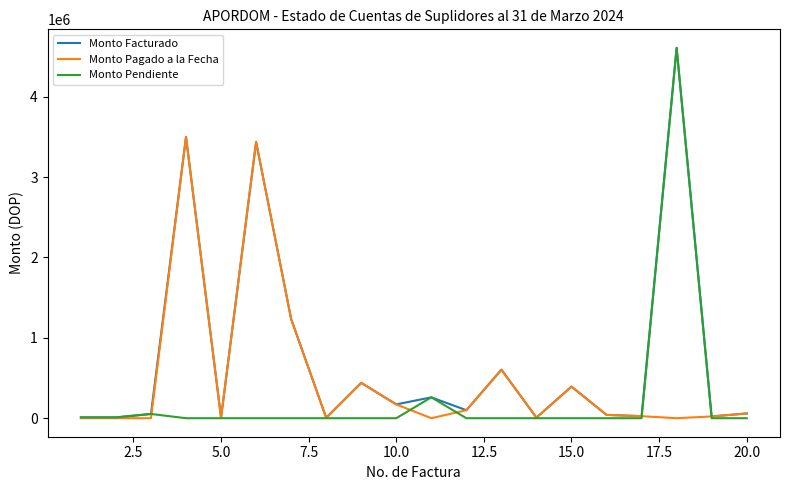

Which series has the largest range (max minus min)?

Monto Pendiente